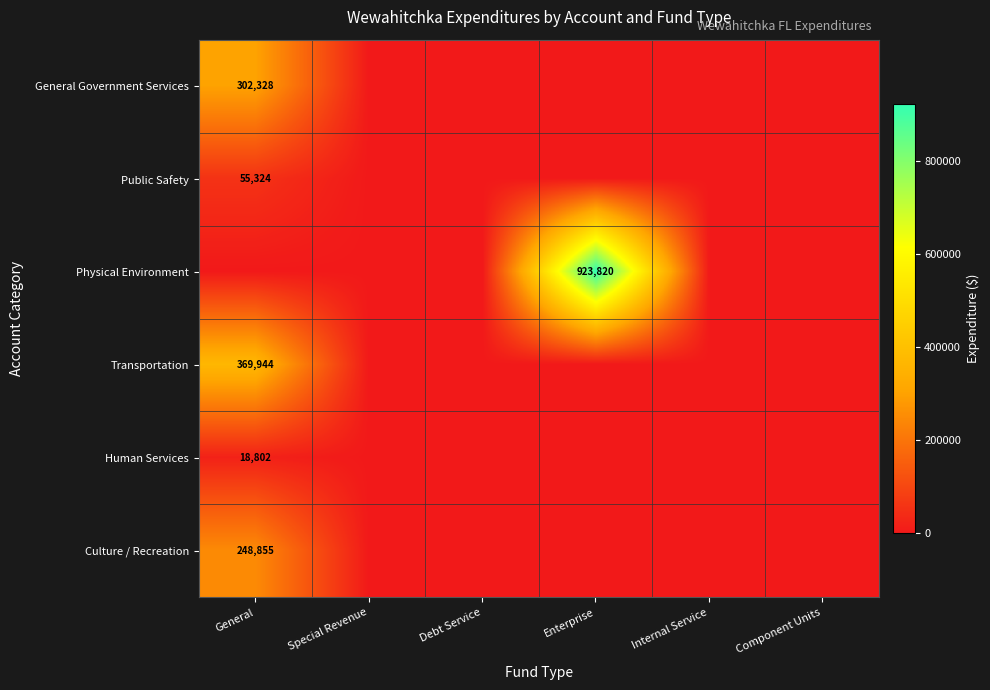

Is it true that Human Services equals 9876 at General?

False